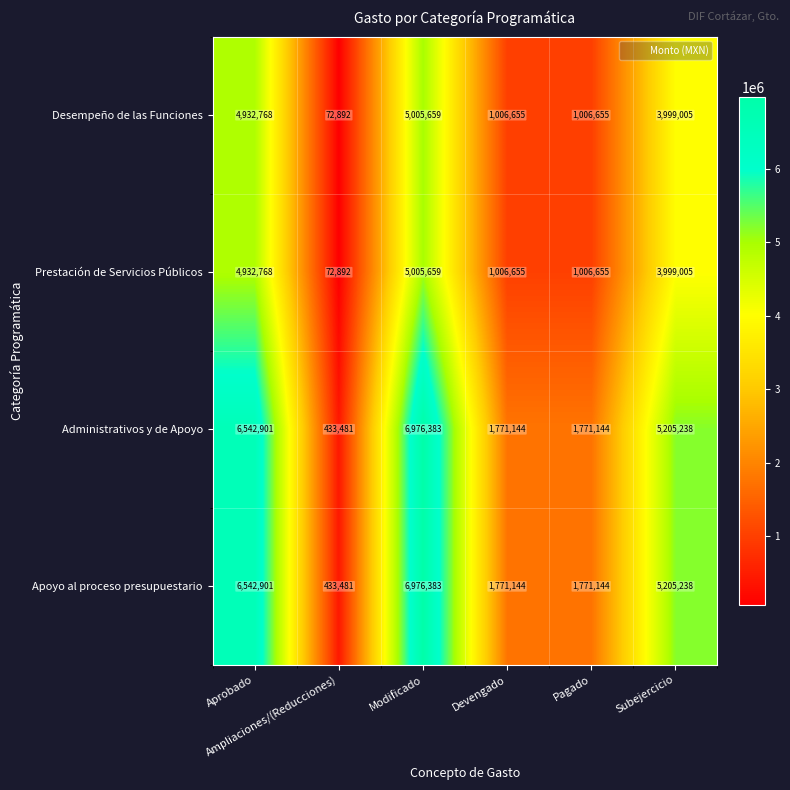

What is the average value of the Administrativos y de Apoyo series?

3783382